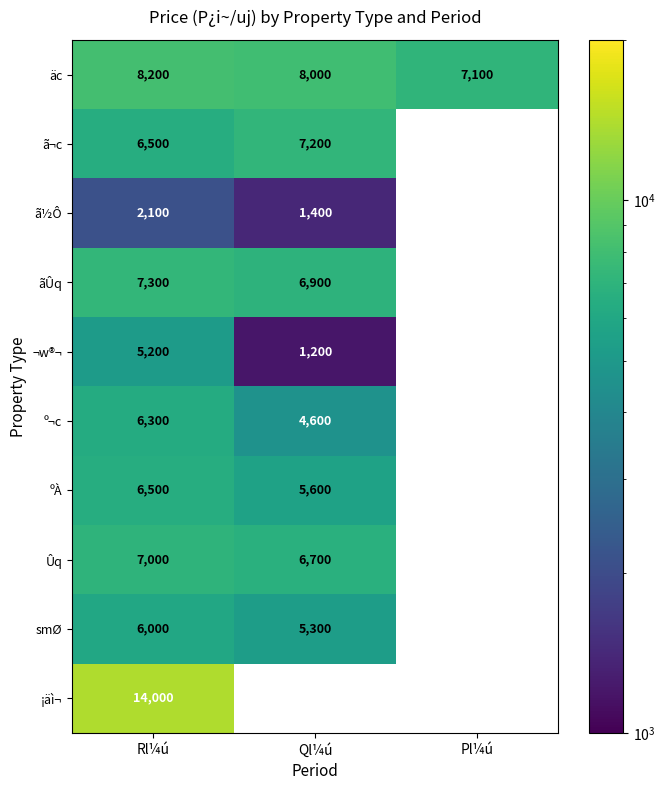

What is the greatest value displayed?

14000.0